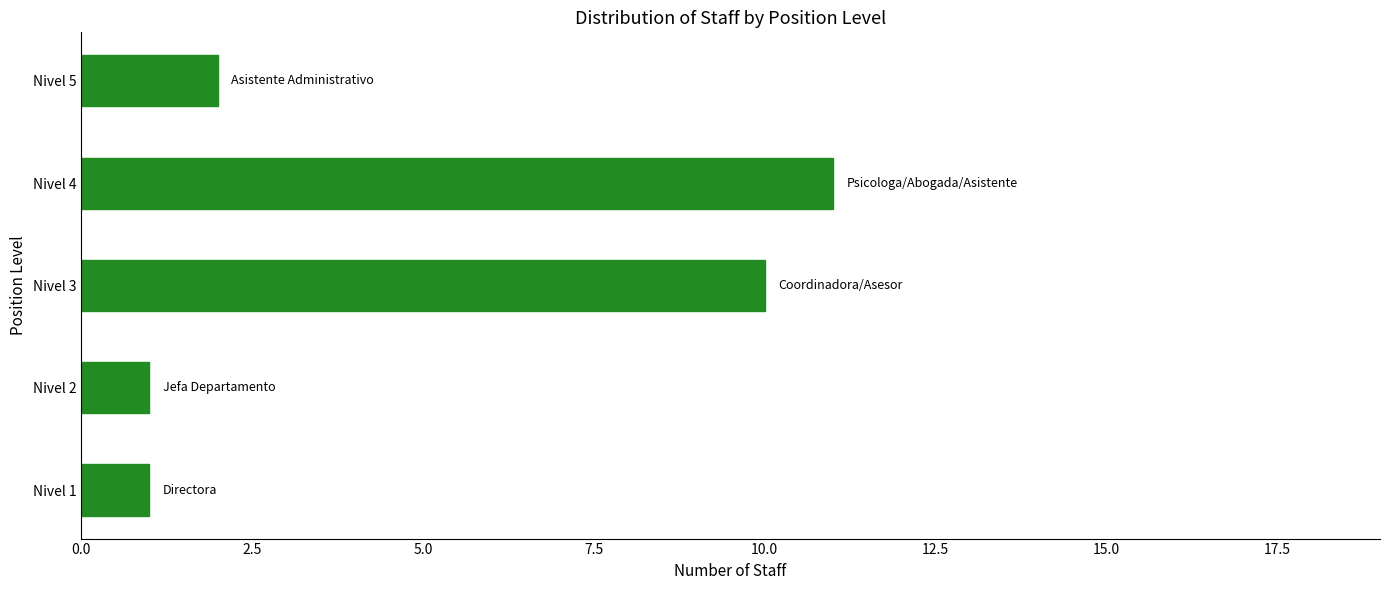

What is the maximum value shown in the chart?

11